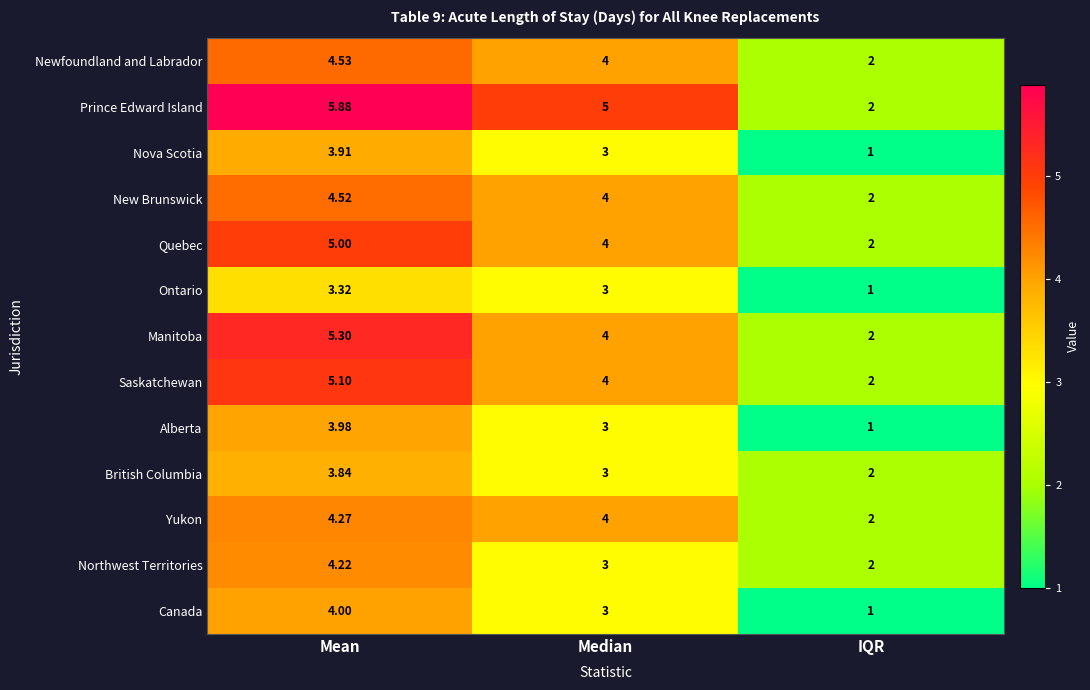

Count the number of categories in the chart.

3